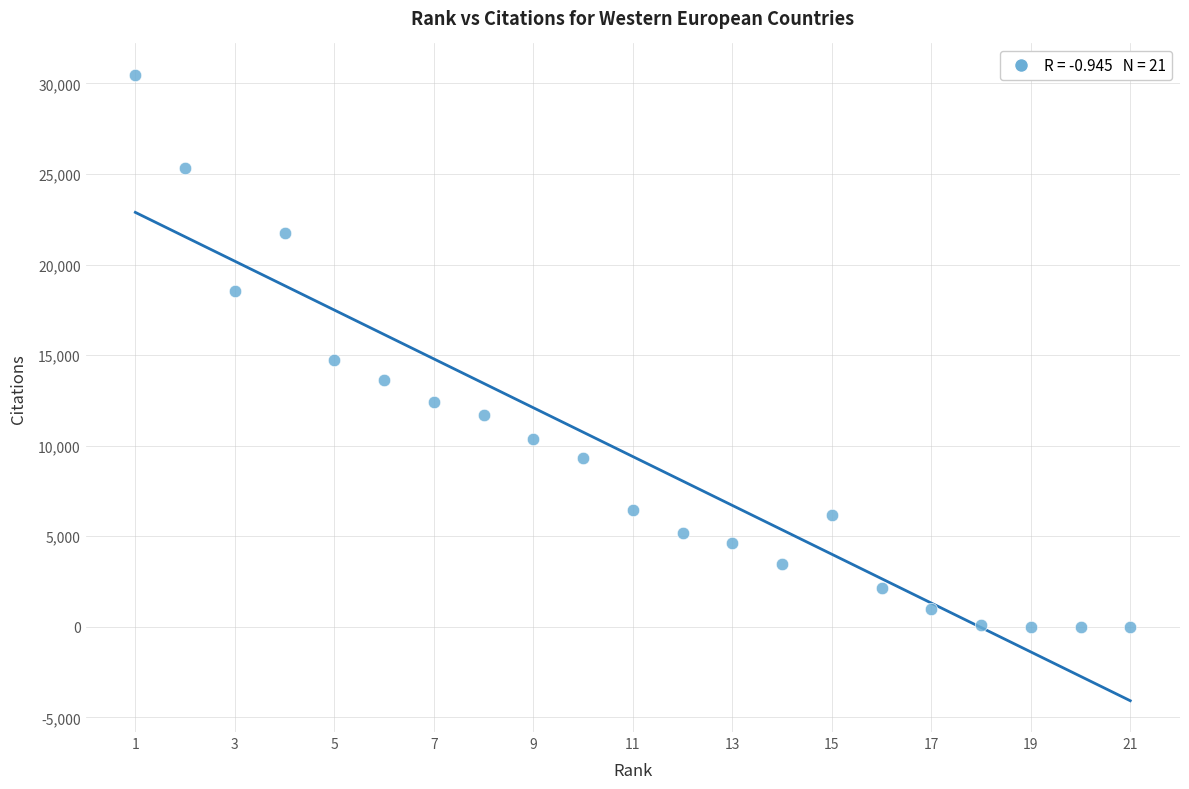

What Y value in the scatter plot is closest to 15240?

14748